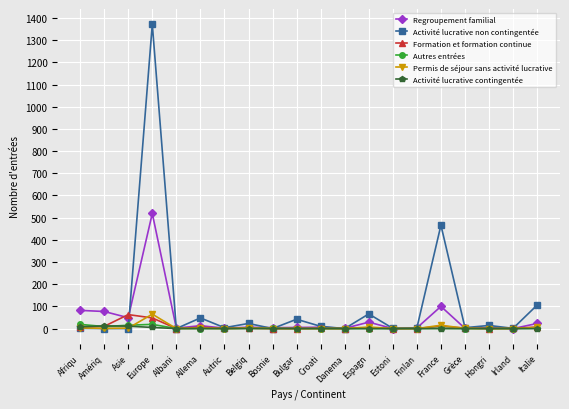

What is the total value across all series at Irland?

2